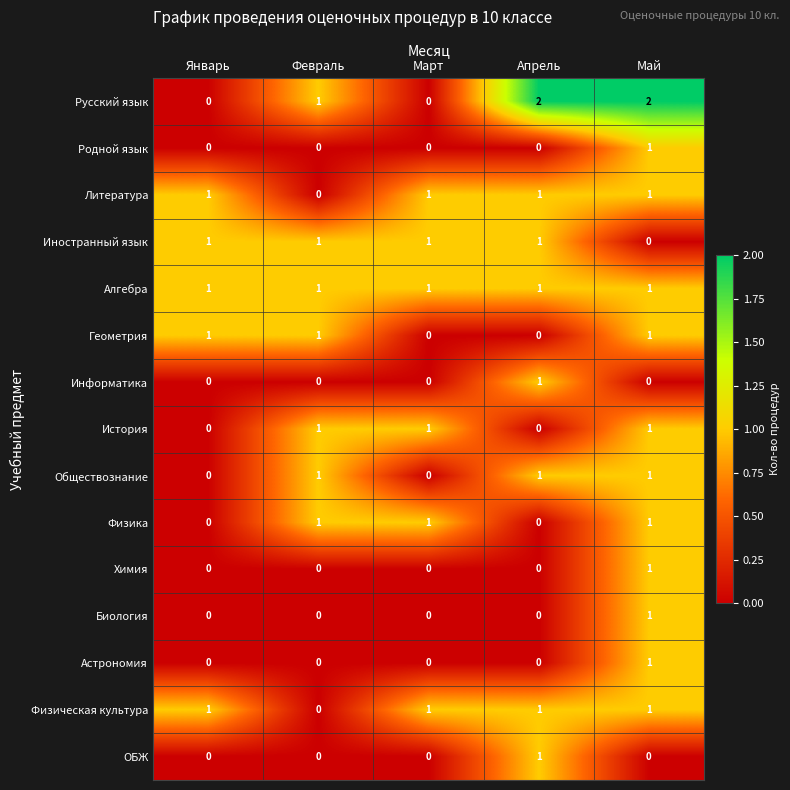

What is the maximum value shown in the chart?

2